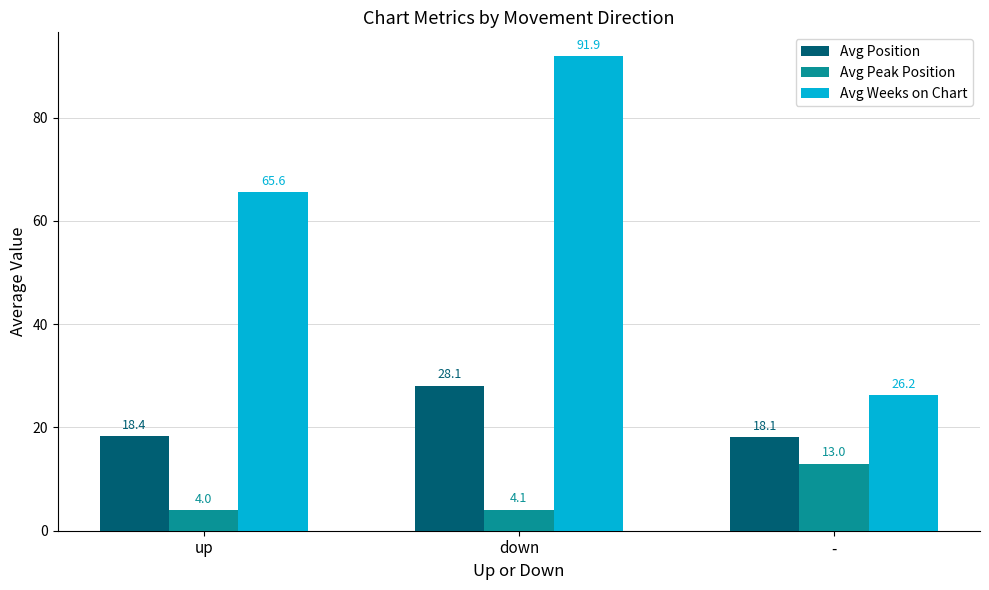

At which label is Avg Weeks on Chart closest to 59?

up